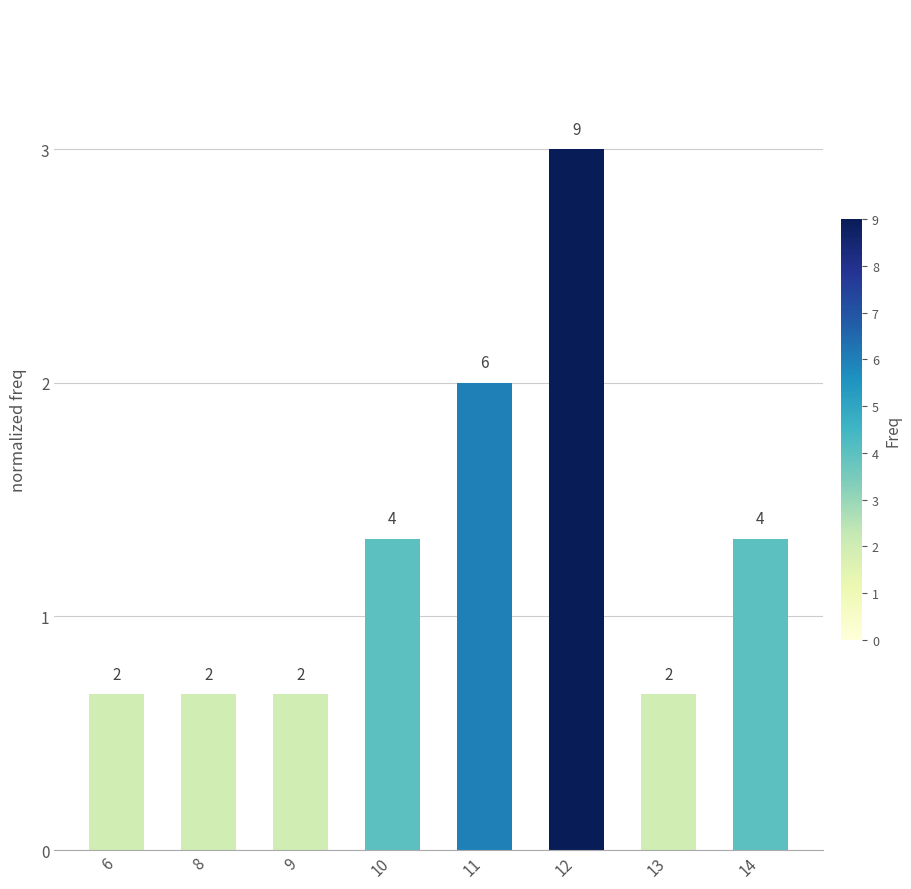

What is the value of the 6th bar from the left?

3.0